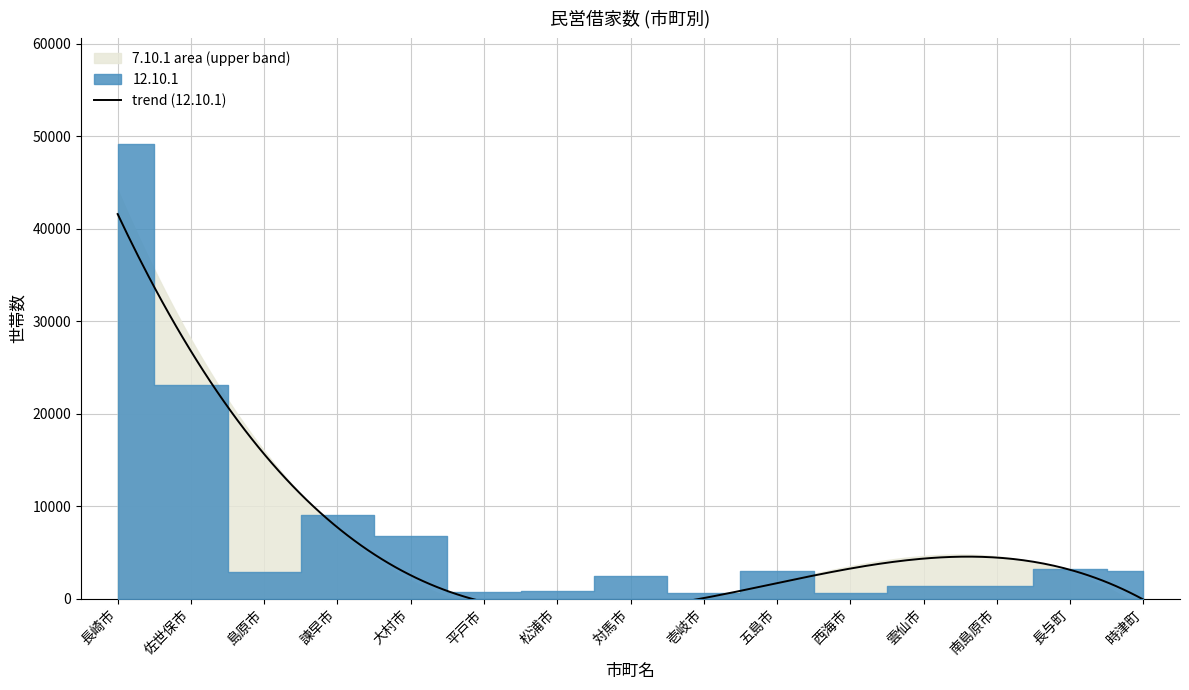

Rank the categories by value from lowest to highest.

壱岐市, 西海市, 平戸市, 松浦市, 南島原市, 雲仙市, 対馬市, 島原市, 五島市, 時津町, 長与町, 大村市, 諫早市, 佐世保市, 長崎市